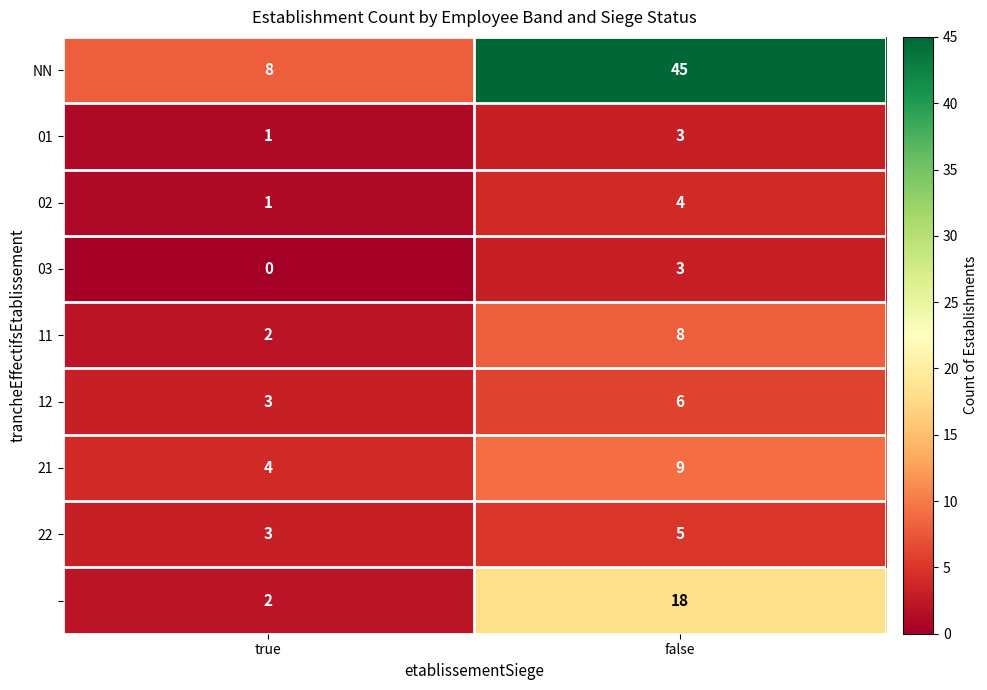

At which category does the chart reach its peak across all series?

false